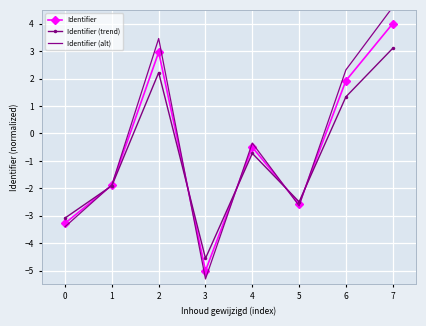

Is the value of Identifier at 0 greater than the value of Identifier (trend) at 2?

No